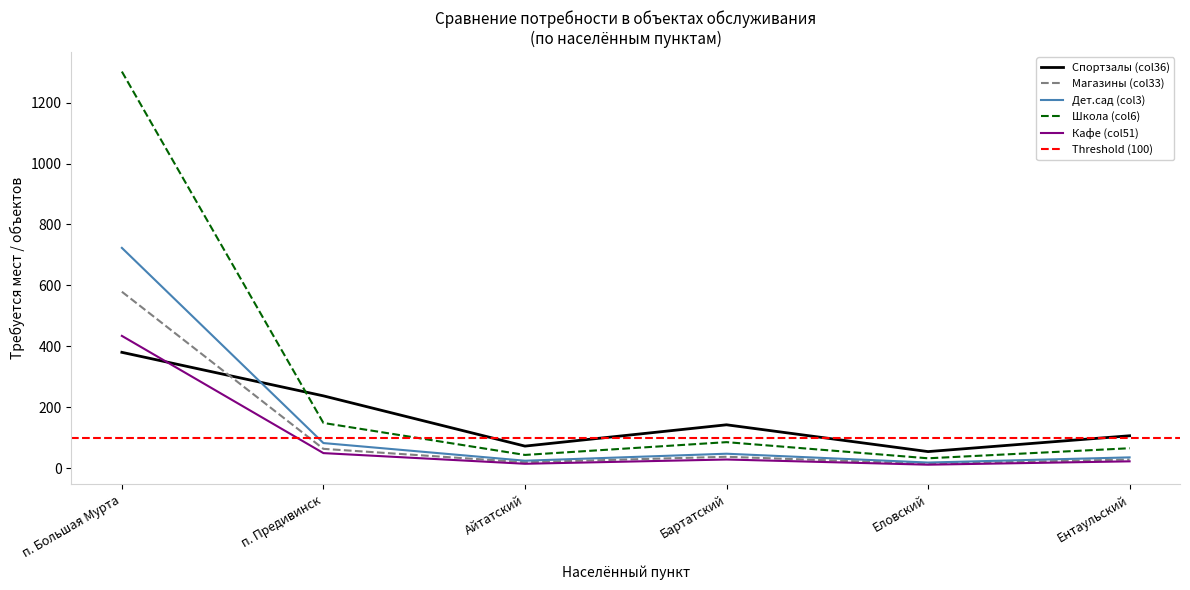

Where is the first local maximum for Control?

Бартатский